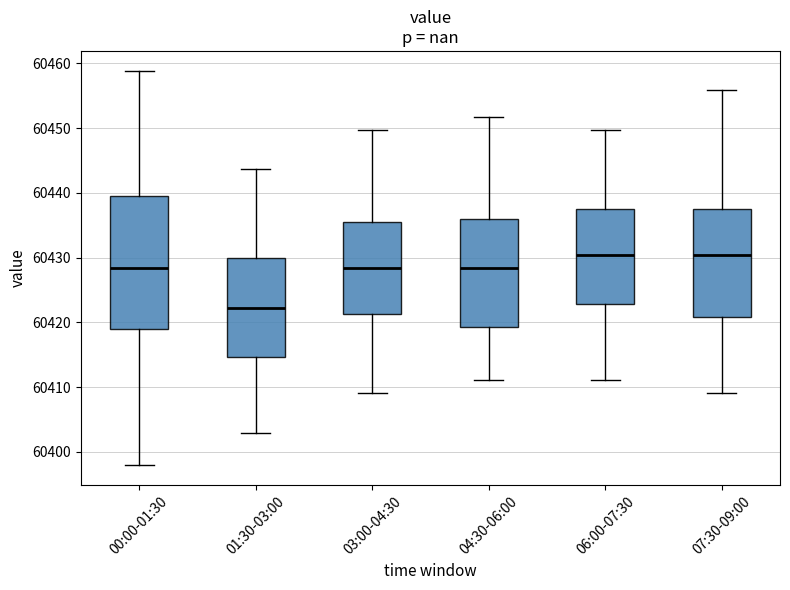

Where is the upper edge of the box for 03:00-04:30 on the y-axis? The values are not printed on the chart, so give them approximately, as read against the axis.

60435